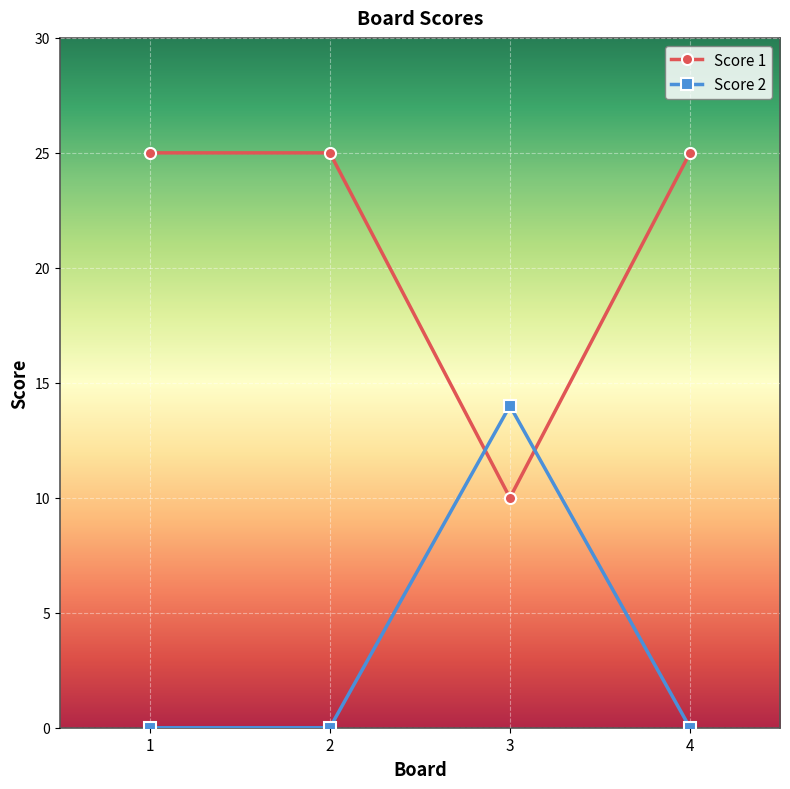

What is the greatest value displayed?

25